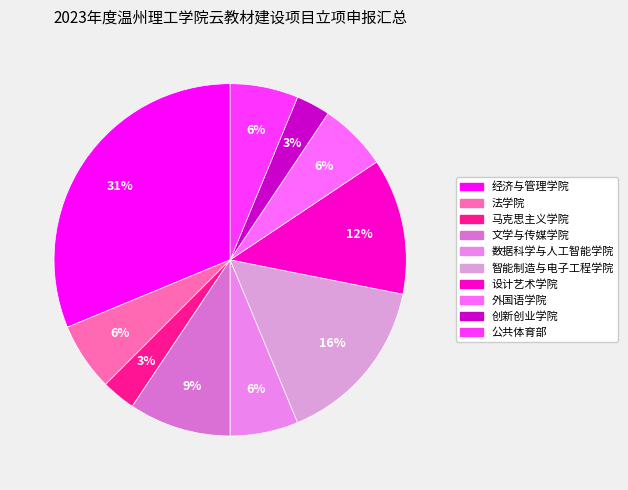

Is it true that 马克思主义学院 is 3% of the pie?

True